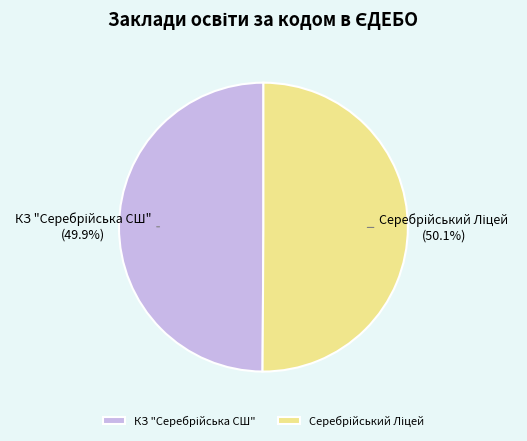

Is there any slice that represents more than half of the pie?

Yes